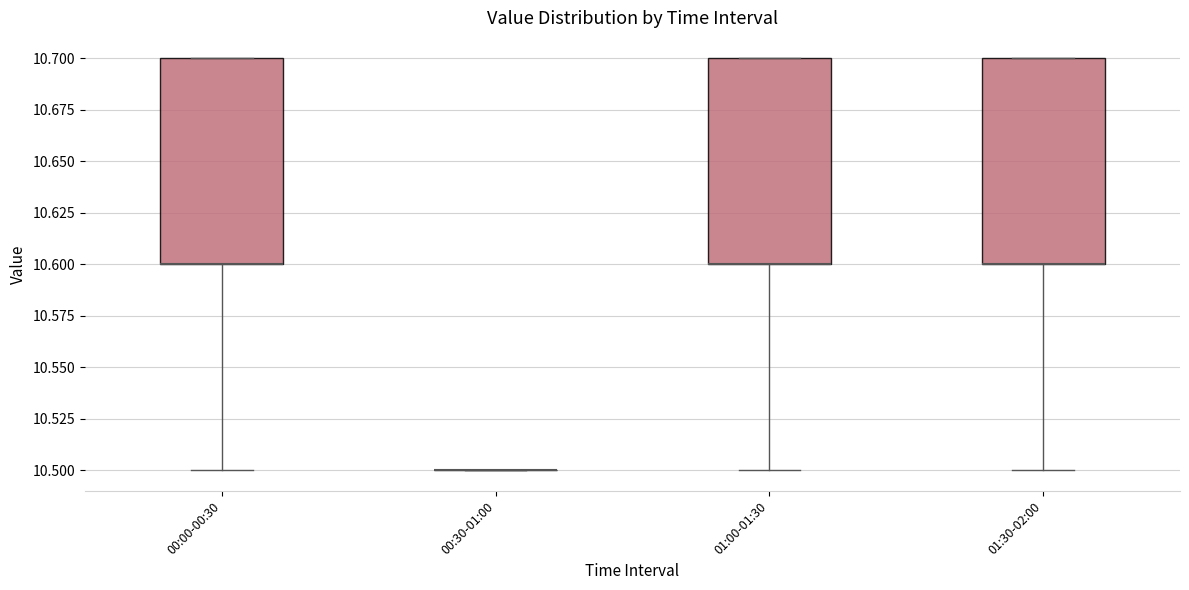

Reading left to right, transcribe this box plot: for each box, give where its median line is, the range the box spans, and where its two whiskers end, as read against the y-axis. The values are not printed on the chart, so give them approximately, as read against the axis.

00:00-00:30: median 10.6 (drawn on the box's lower edge), box 10.6 to 10.7, whiskers 10.5 to 10.7
00:30-01:00: box collapsed to a line at 10.5, whiskers 10.5 to 10.5
01:00-01:30: median 10.6 (drawn on the box's lower edge), box 10.6 to 10.7, whiskers 10.5 to 10.7
01:30-02:00: median 10.6 (drawn on the box's lower edge), box 10.6 to 10.7, whiskers 10.5 to 10.7